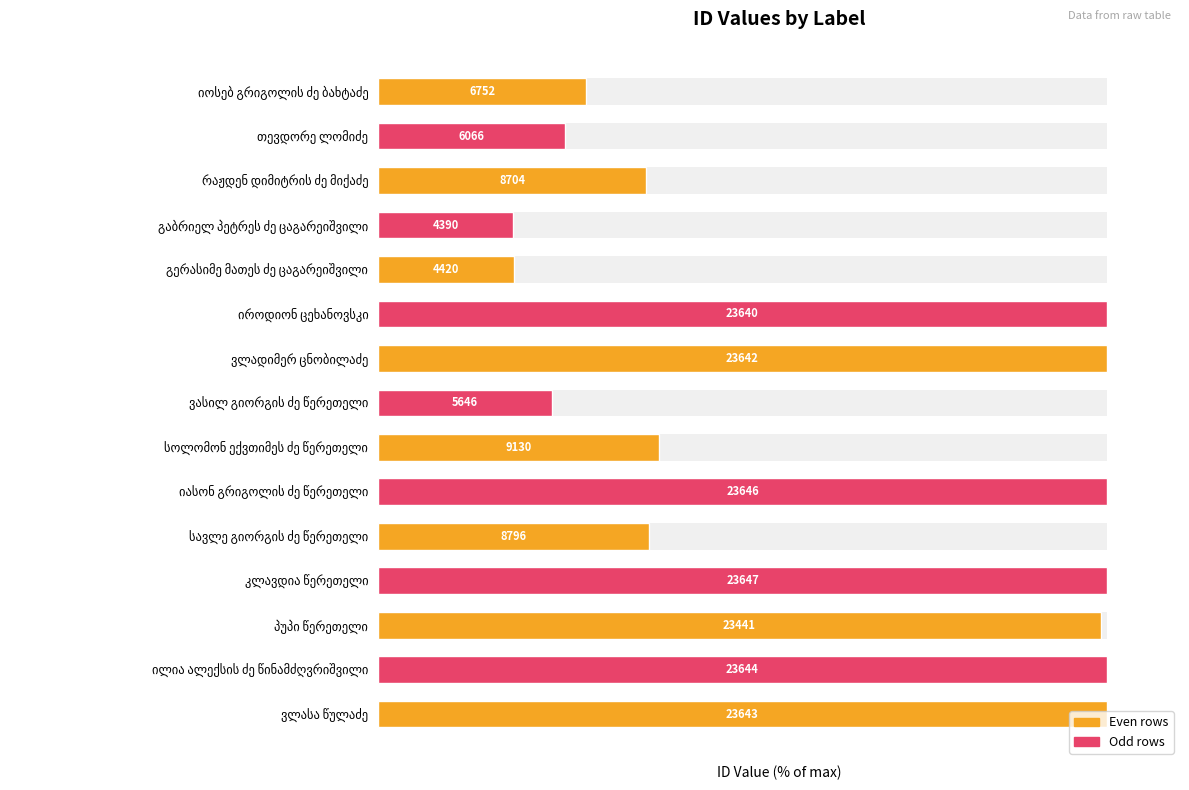

List the labels in order of value, smallest first.

გაბრიელ პეტრეს ძე ცაგარეიშვილი, გერასიმე მათეს ძე ცაგარეიშვილი, ვასილ გიორგის ძე წერეთელი, თევდორე ლომიძე, იოსებ გრიგოლის ძე ბახტაძე, რაჟდენ დიმიტრის ძე მიქაძე, სავლე გიორგის ძე წერეთელი, სოლომონ ექვთიმეს ძე წერეთელი, პუპი წერეთელი, იროდიონ ცეხანოვსკი, ვლადიმერ ცნობილაძე, ვლასა წულაძე, ილია ალექსის ძე წინამძღვრიშვილი, იასონ გრიგოლის ძე წერეთელი, კლავდია წერეთელი